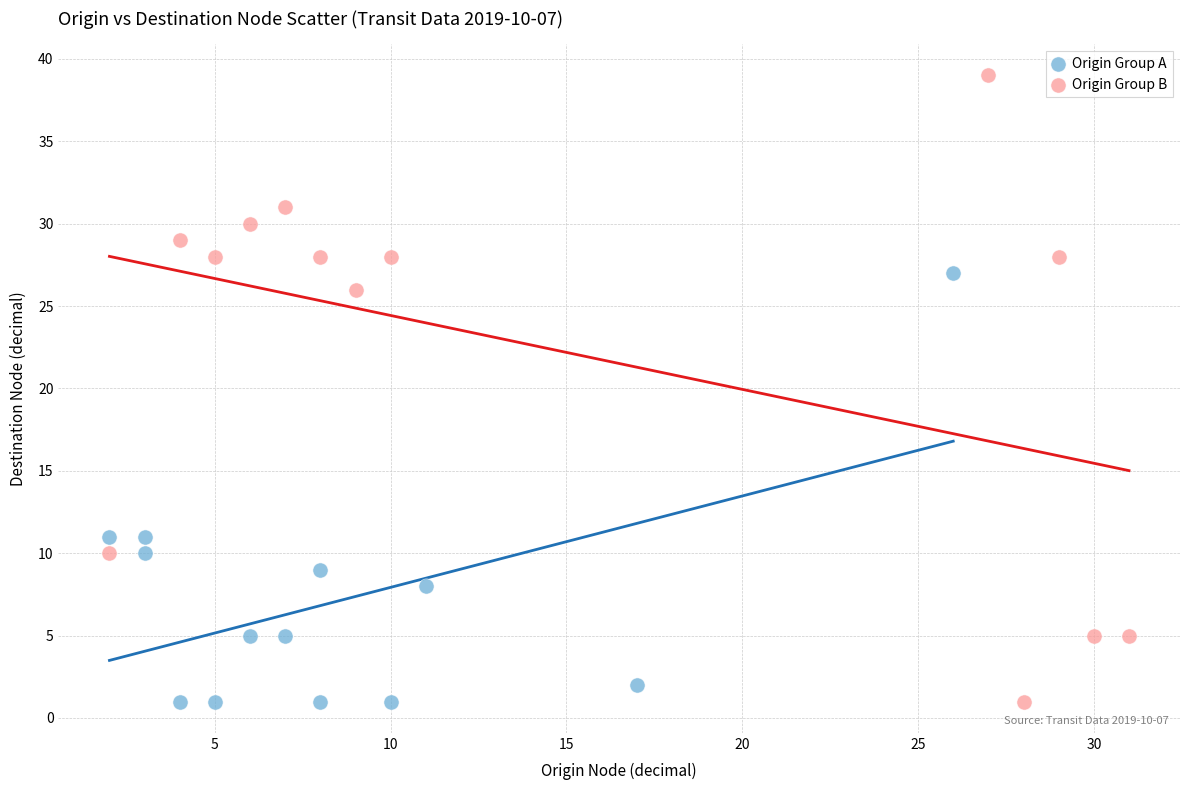

Which series contains the highest Y value?

Origin Group B